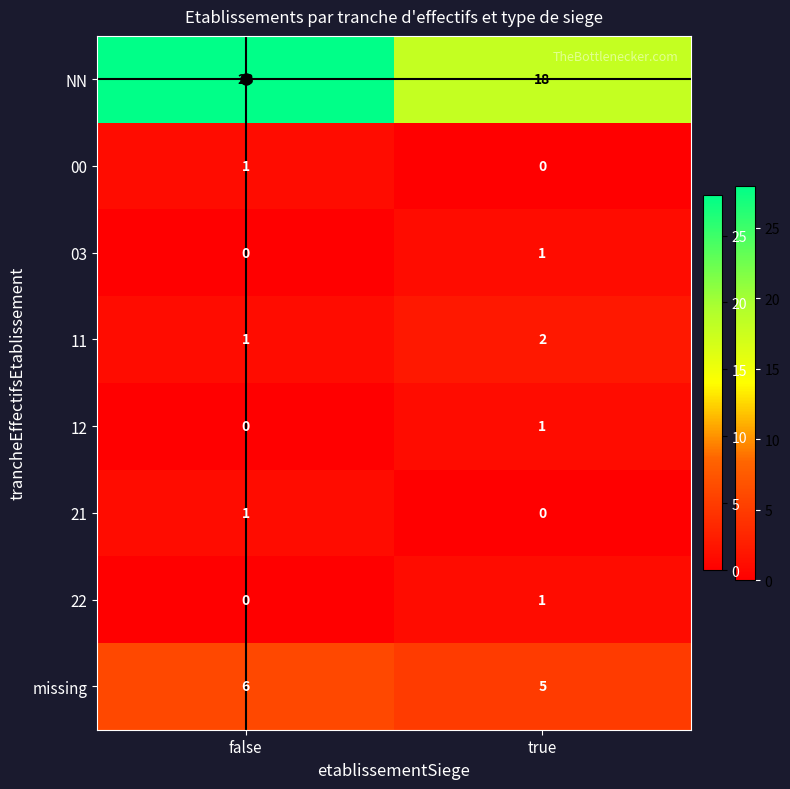

What is the difference between the highest and lowest values at false?

28